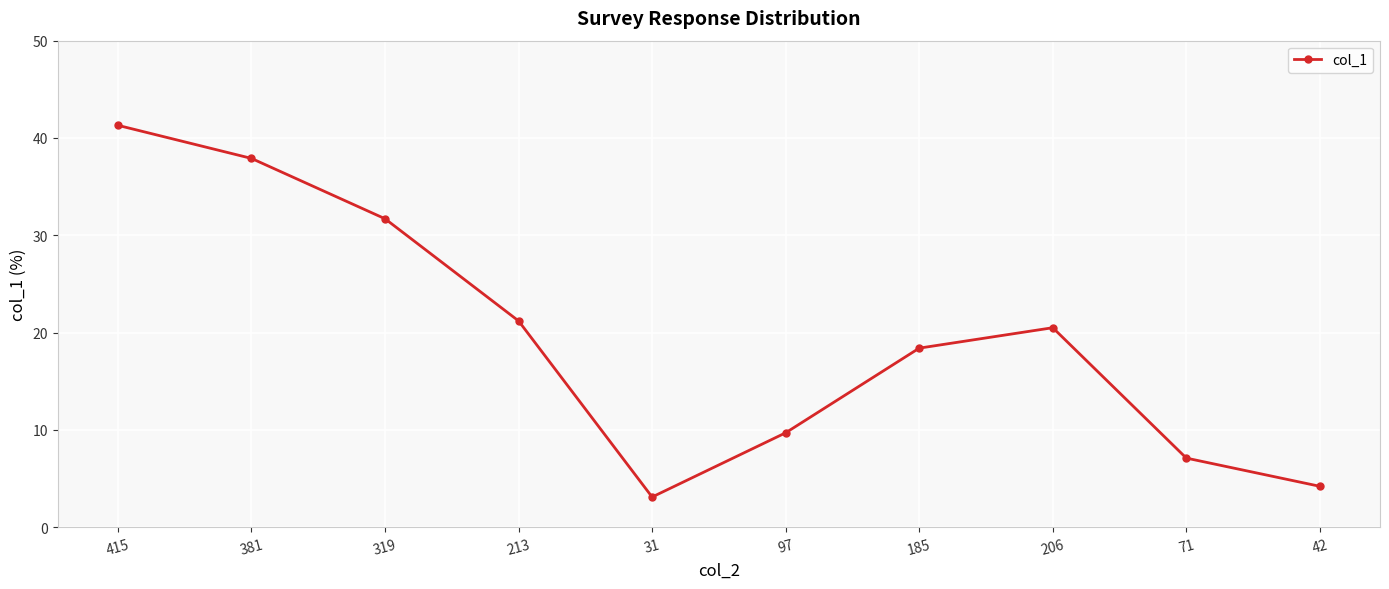

List the labels in order of value, largest first.

415, 381, 319, 213, 206, 185, 97, 71, 42, 31